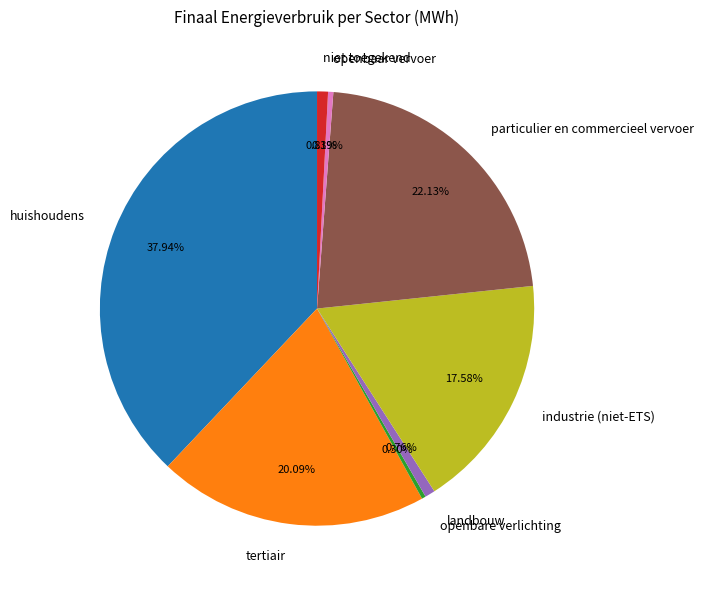

To the nearest percent, what is the average slice percentage?

12%